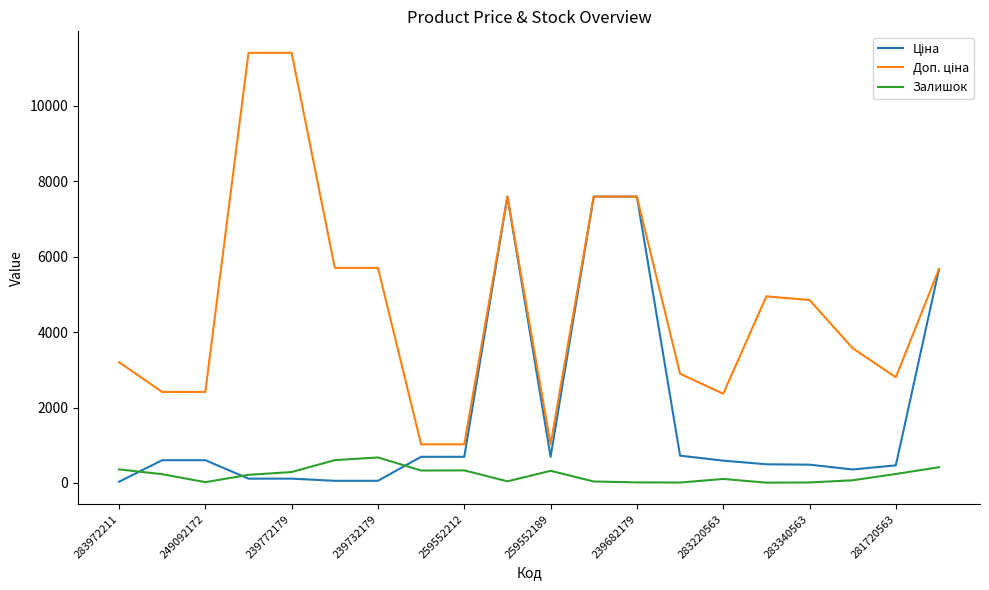

What is the greatest value displayed?

11410.0